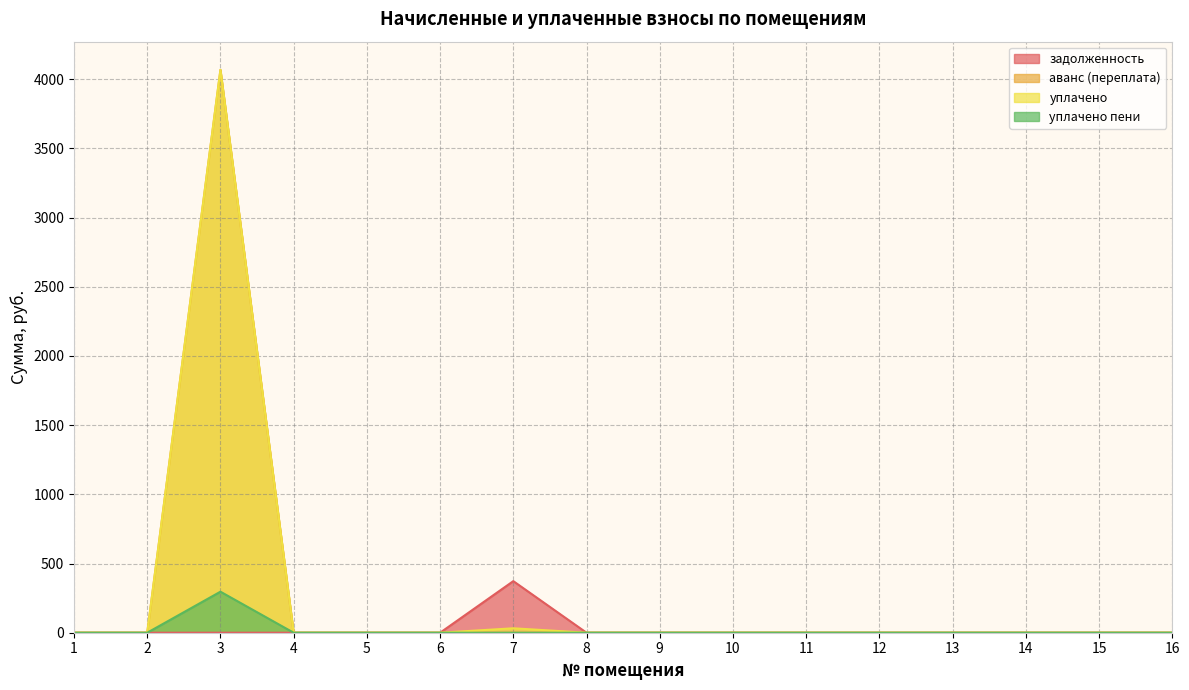

What are all the series names shown in the legend?

задолженность, аванс (переплата), уплачено, уплачено пени